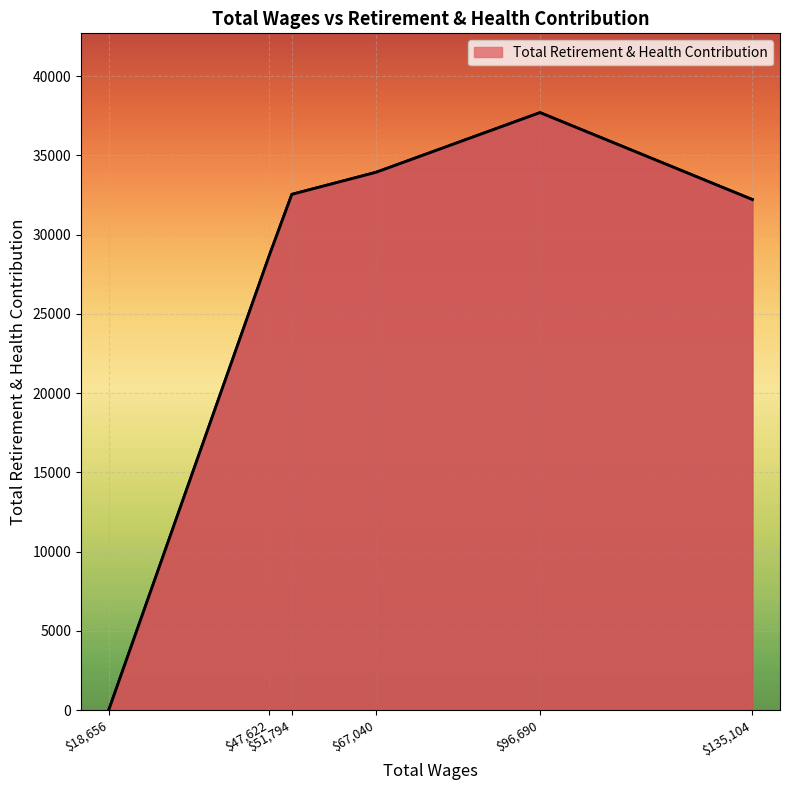

How many lines are shown in the chart?

1